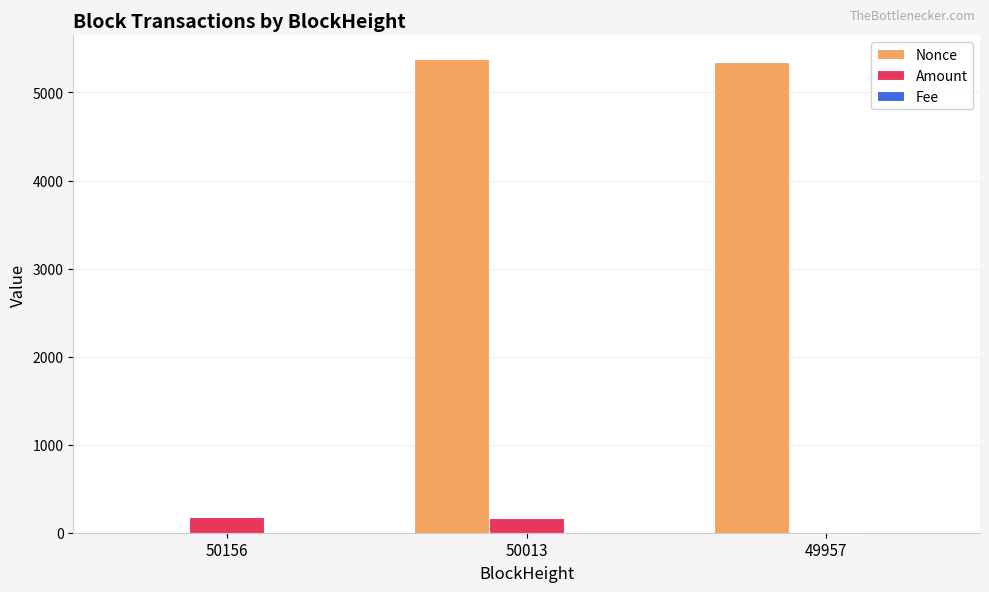

What is the highest value of the Nonce series?

5380.0